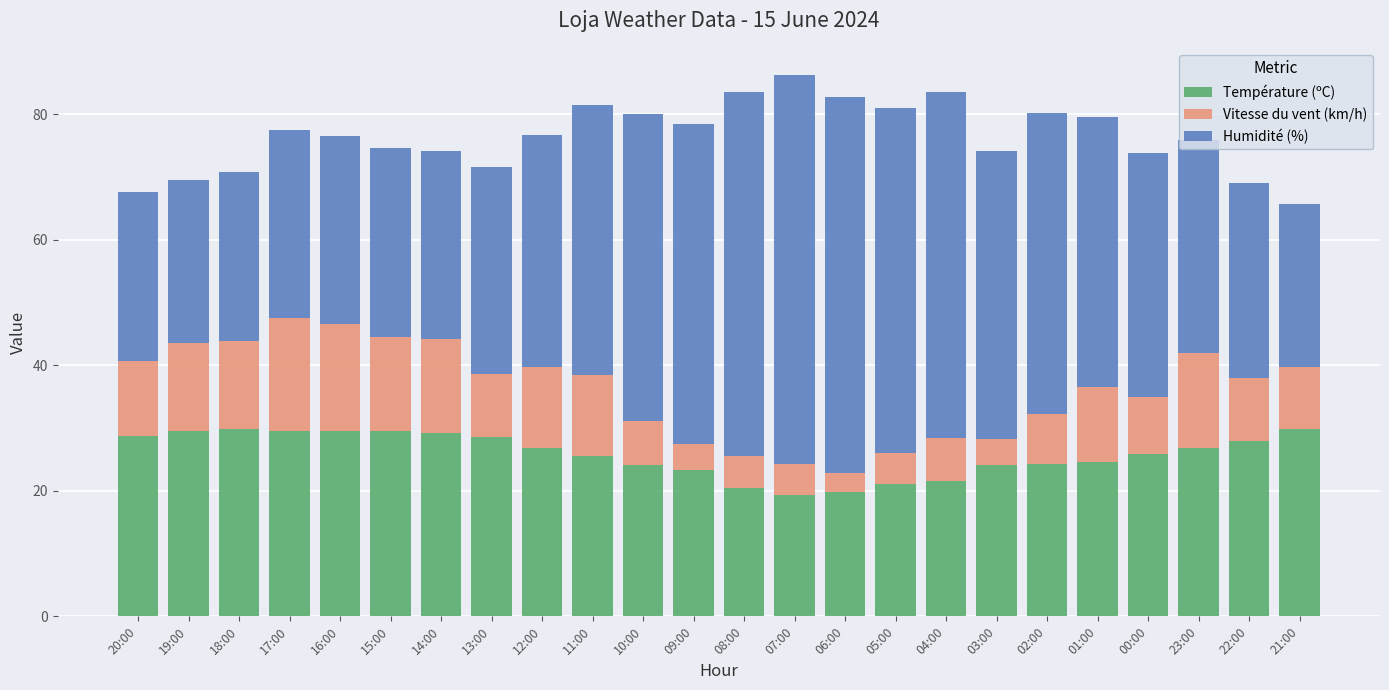

What is the total value across all series at 00:00?

73.9